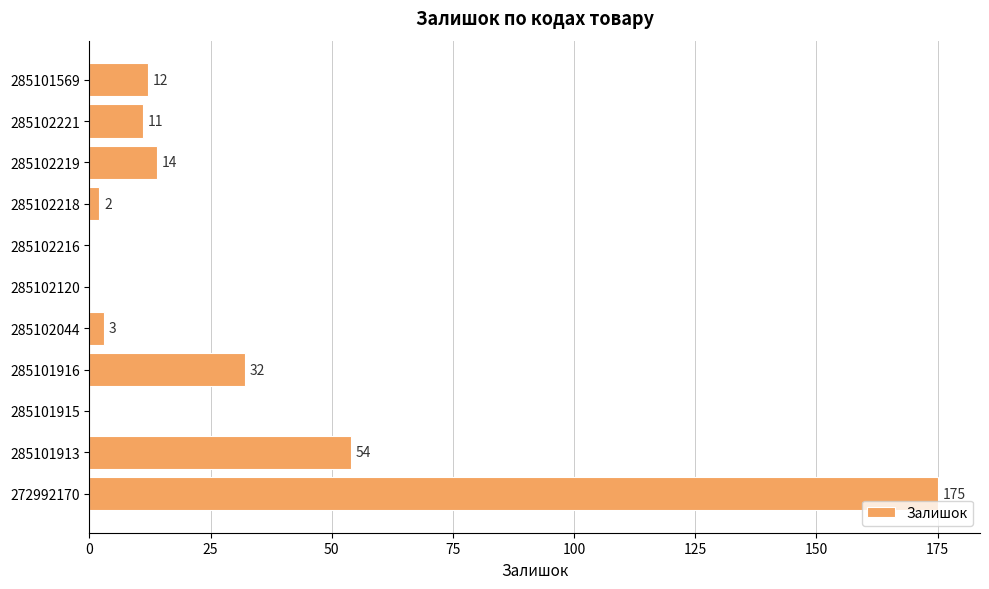

Which category has the highest value across all series?

272992170